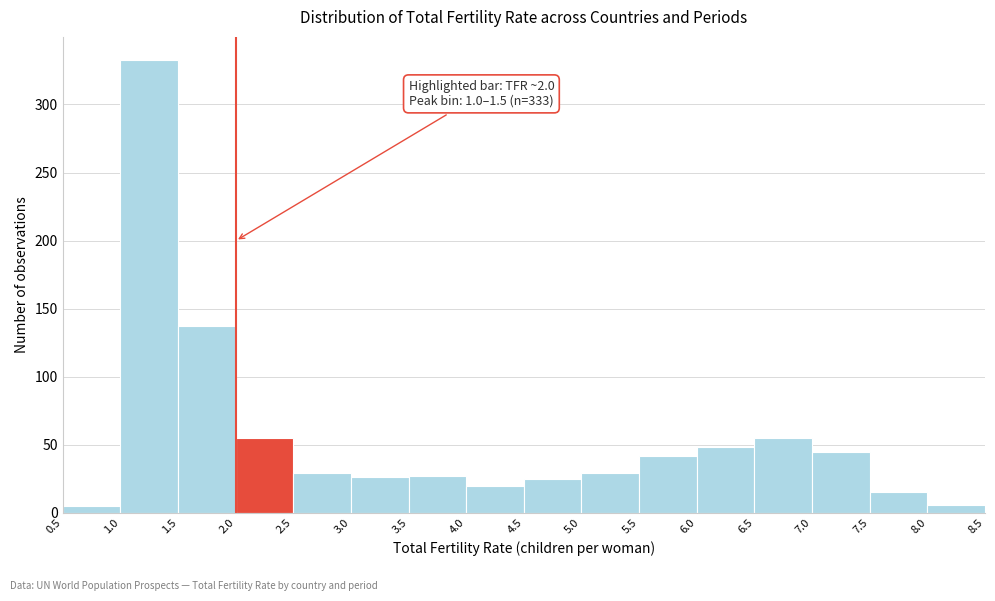

Which range on the x-axis has the tallest bar?

1.0 to 1.5